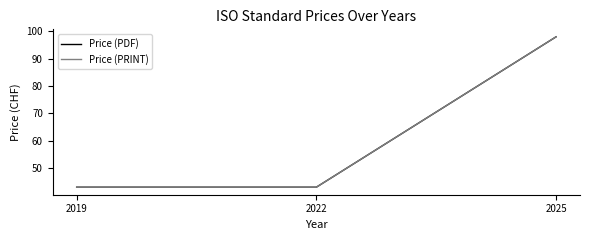

Rank the series by their maximum value, from highest to lowest.

Price (PDF), Price (PRINT)